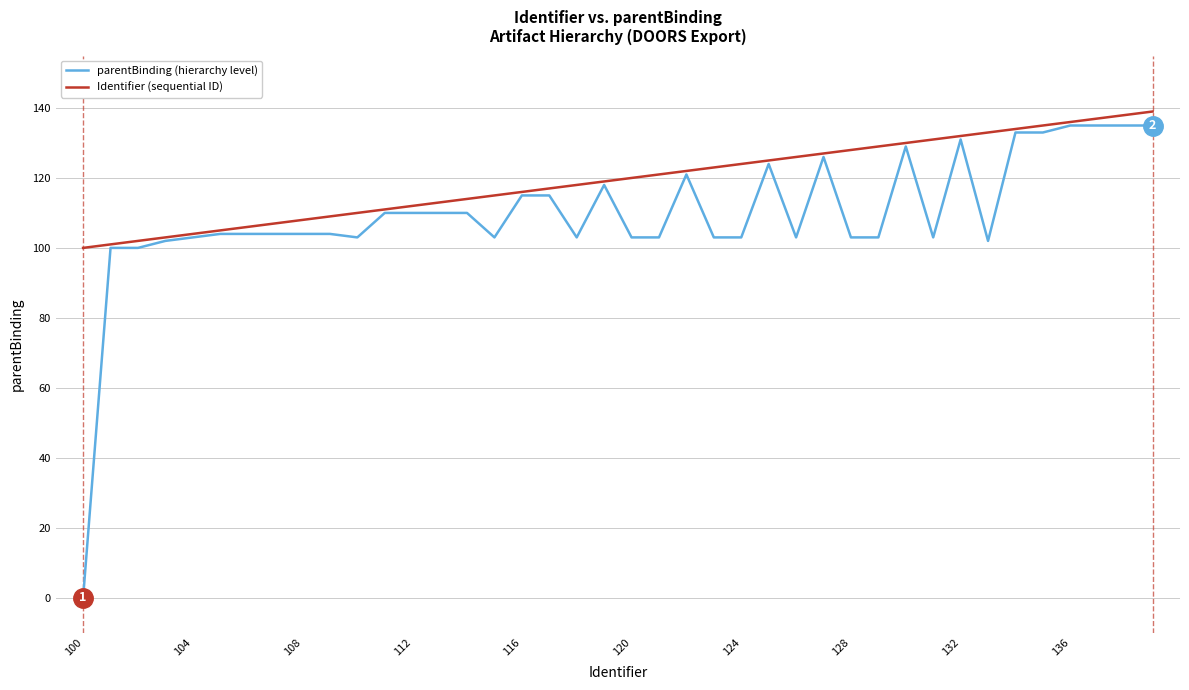

Rank the series by their average value, from lowest to highest.

parentBinding (hierarchy level), Identifier (sequential ID)